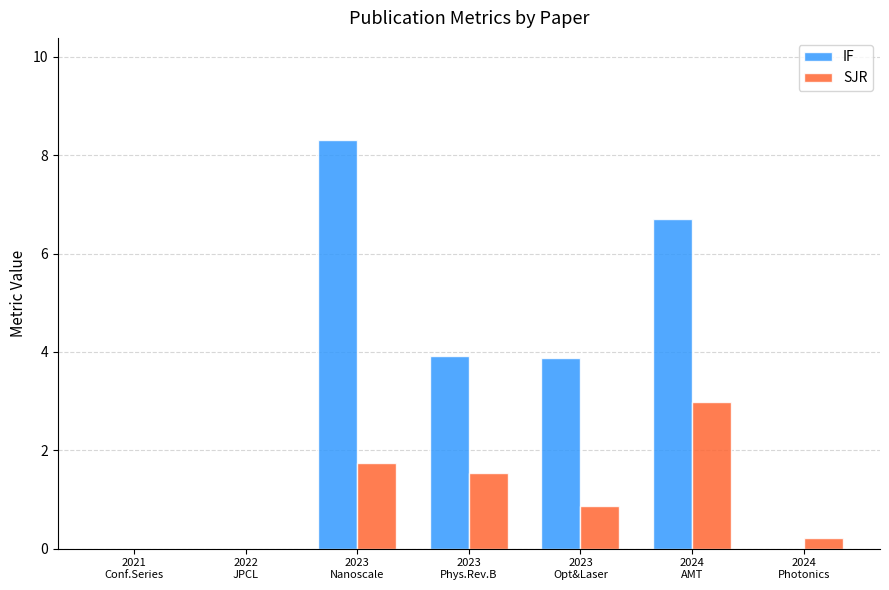

Does the chart contain stacked bars?

No